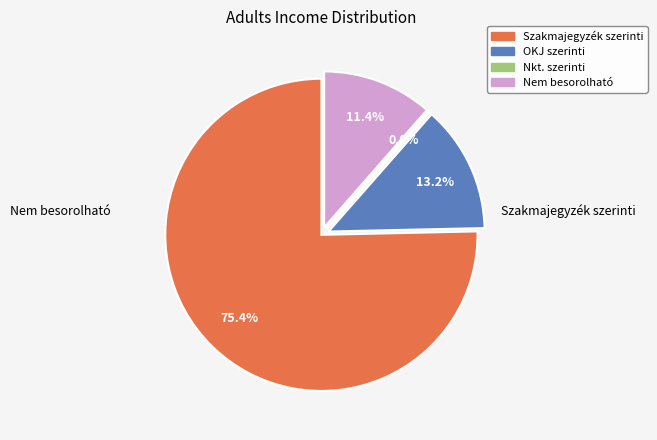

Does Nem besorolható account for over 50% of the chart?

No